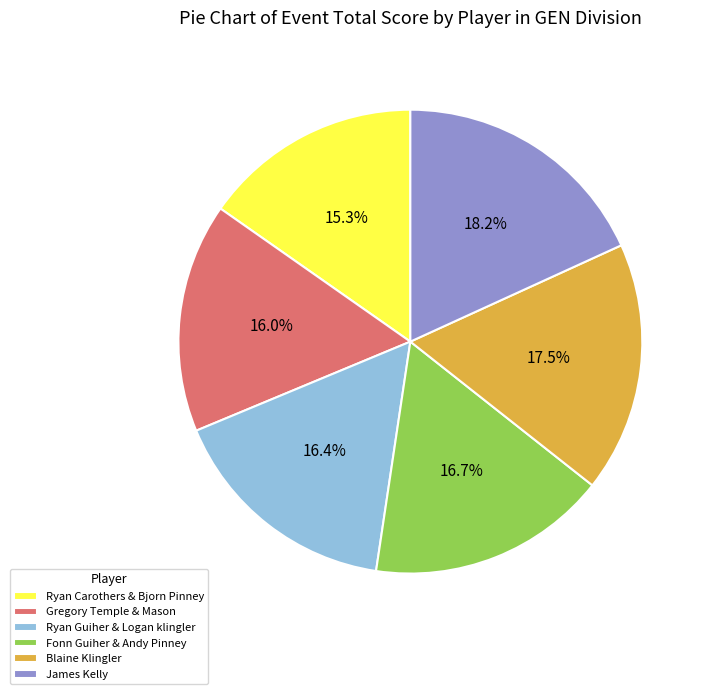

Between Gregory Temple & Mason and Ryan Carothers & Bjorn Pinney, which is larger?

Gregory Temple & Mason